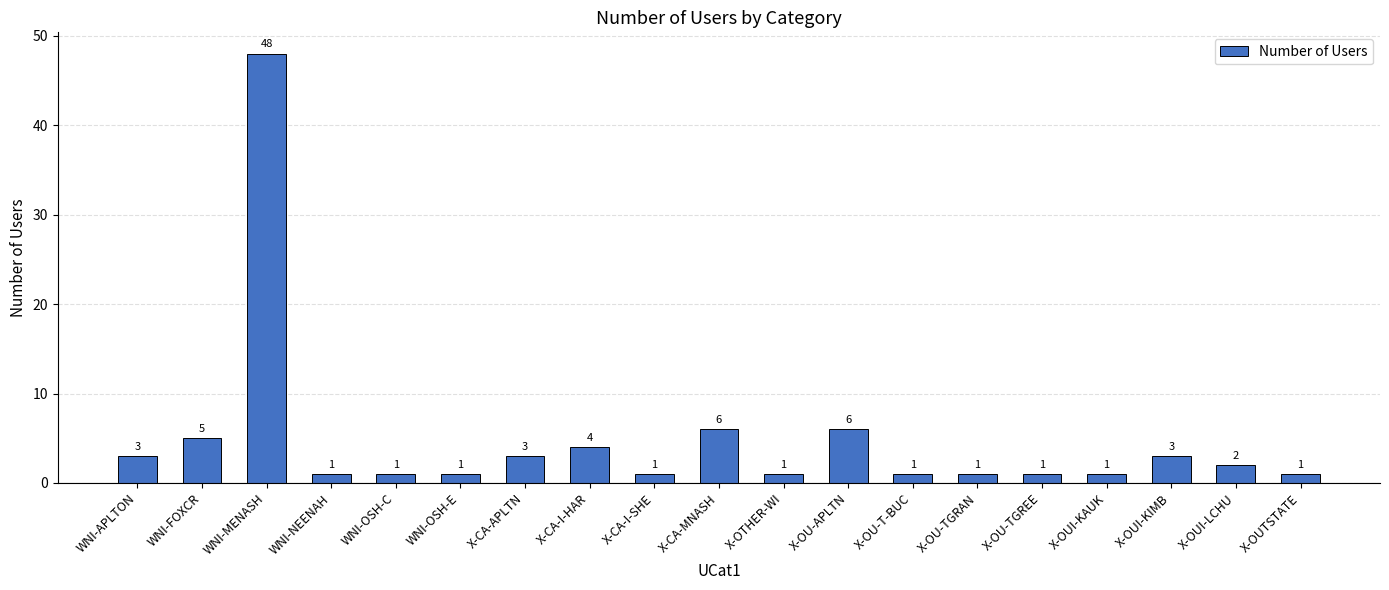

Which has a higher value, WNI-NEENAH or X-OUI-LCHU?

X-OUI-LCHU